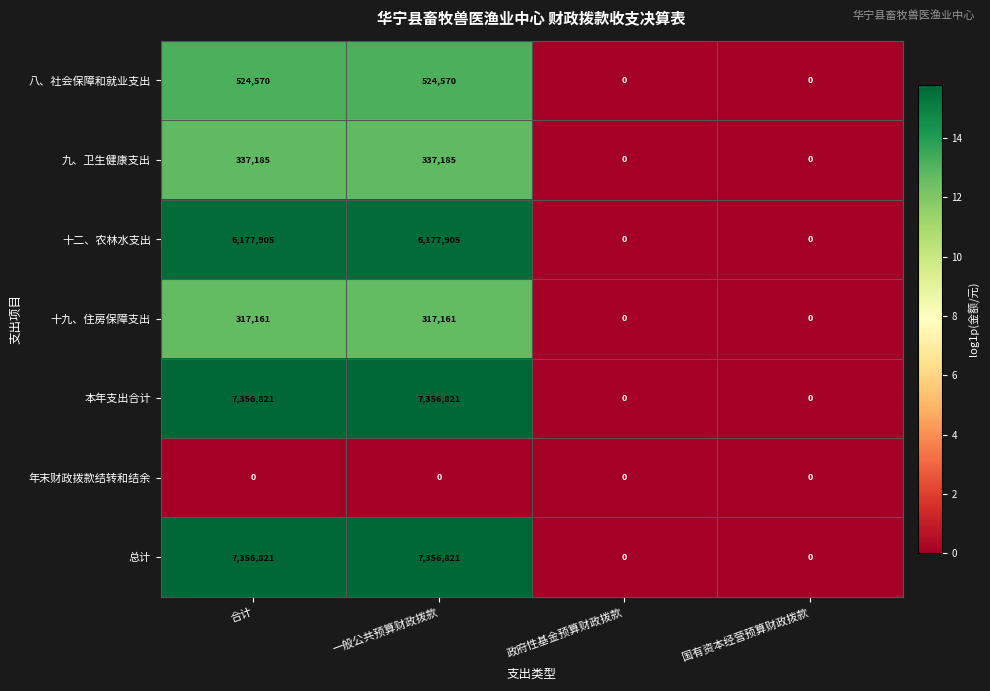

Is it true that 九、卫生健康支出 equals 337185 at 合计?

True